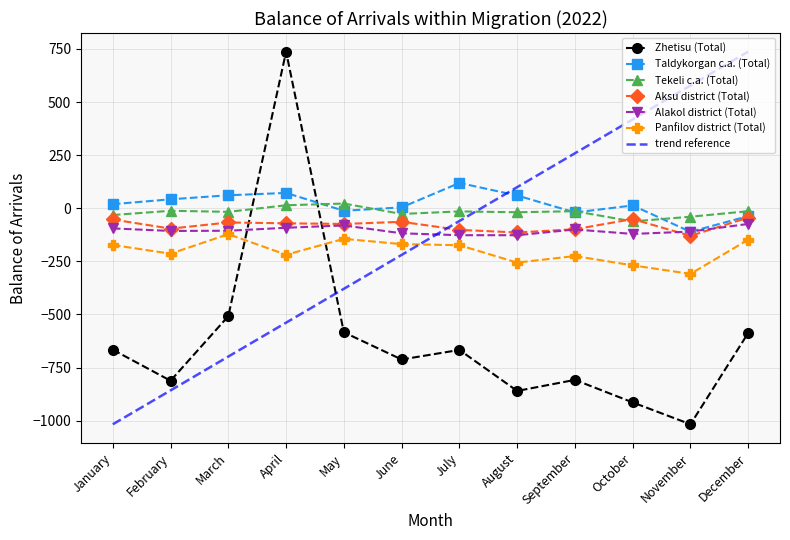

Is it true that trend reference equals -203.7 at January?

False